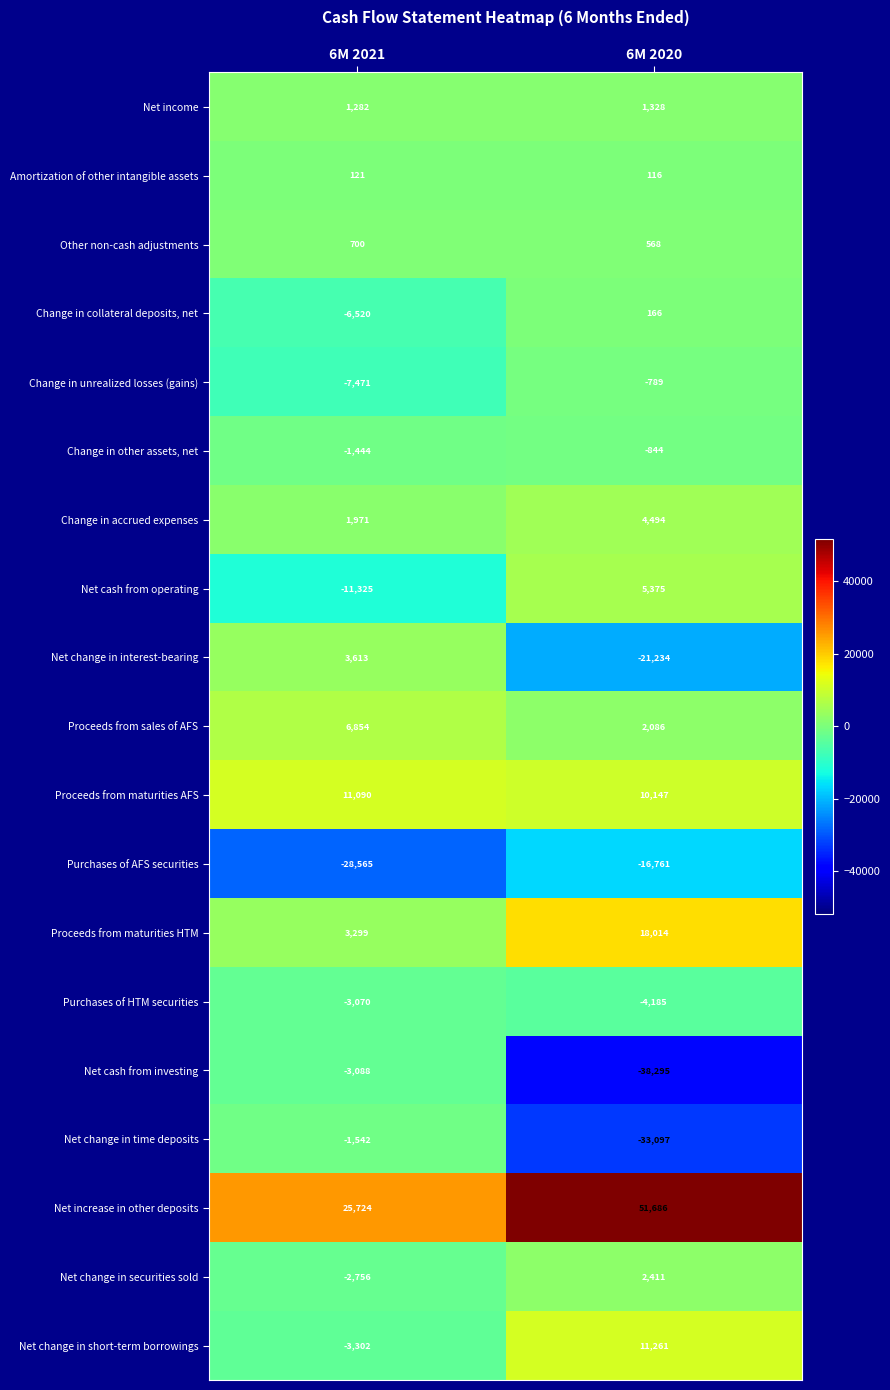

Which series has the largest total across all categories?

Net increase in other deposits